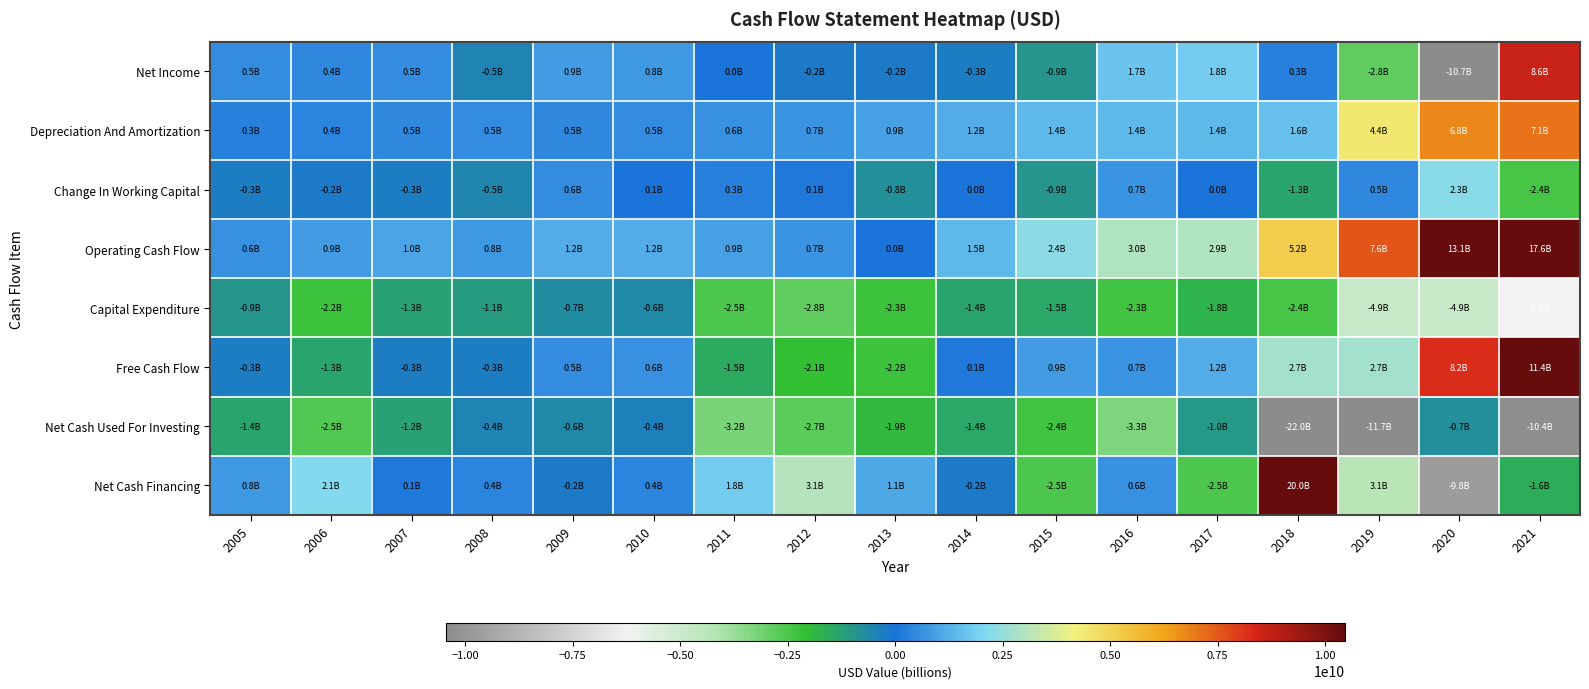

Reading left to right, transcribe all the data shown in this chart.

Net Income: 2005=499649000	2006=443690000	2007=539353000	2008=-451308000	2009=877932000	2010=768997000	2011=29891000	2012=-182126000	2013=-220459000	2014=-261506000	2015=-925354000	2016=1691998000	2017=1807433000	2018=319693000	2019=-2817518000	2020=-10724828000	2021=8626386000
Depreciation And Amortization: 2005=288321000	2006=389456000	2007=452037000	2008=530807000	2009=485022000	2010=525848000	2011=629855000	2012=727270000	2013=936990000	2014=1216132000	2015=1419477000	2016=1403518000	2017=1402778000	2018=1563223000	2019=4440947000	2020=6752209000	2021=7082802000
Change In Working Capital: 2005=-257349000	2006=-212304000	2007=-266472000	2008=-520263000	2009=561567000	2010=58225000	2011=264922000	2012=147558000	2013=-781112000	2014=42083000	2015=-936088000	2016=726970000	2017=35889000	2018=-1333543000	2019=468284000	2020=2263659000	2021=-2375673000
Operating Cash Flow: 2005=580767000	2006=880184000	2007=1040252000	2008=805458000	2009=1185074000	2010=1177867000	2011=942310000	2012=669890000	2013=40735000	2014=1464814000	2015=2350709000	2016=3003175000	2017=2949994000	2018=5170850000	2019=7576437000	2020=13124636000	2021=17637493000
Capital Expenditure: 2005=-899303000	2006=-2223729000	2007=-1292830000	2008=-1065854000	2009=-658658000	2010=-603077000	2011=-2472903000	2012=-2783540000	2013=-2257458000	2014=-1359178000	2015=-1458444000	2016=-2324338000	2017=-1780302000	2018=-2423698000	2019=-4868427000	2020=-4897860000	2021=-6243470000
Free Cash Flow: 2005=-318536000	2006=-1343545000	2007=-252578000	2008=-260396000	2009=526416000	2010=574790000	2011=-1530593000	2012=-2113650000	2013=-2216723000	2014=105636000	2015=892265000	2016=678837000	2017=1169692000	2018=2747152000	2019=2708010000	2020=8226776000	2021=11394023000
Net Cash Used For Investing: 2005=-1381528000	2006=-2542798000	2007=-1248801000	2008=-416808000	2009=-596327000	2010=-352495000	2011=-3229255000	2012=-2714266000	2013=-1924218000	2014=-1397770000	2015=-2350762000	2016=-3342484000	2017=-1008334000	2018=-21962712000	2019=-11695019000	2020=-736417000	2021=-10358691000
Net Cash Financing: 2005=816205000	2006=2123326000	2007=123336000	2008=370740000	2009=-172171000	2010=385628000	2011=1796717000	2012=3057577000	2013=1097088000	2014=-186787000	2015=-2484199000	2016=638446000	2017=-2494224000	2018=20035049000	2019=3141809000	2020=-9785139000	2021=-1573891000